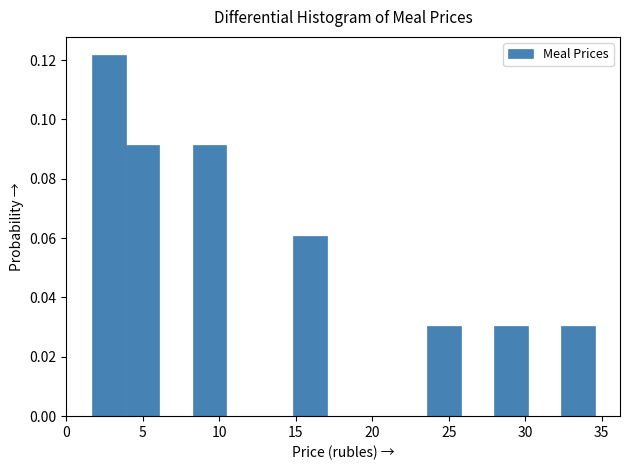

How tall is the bar that spans 1.5 to 4.0 on the x-axis? Neither the bar edges nor the heights are printed on the chart, so give them approximately, as read against the axes.

0.122